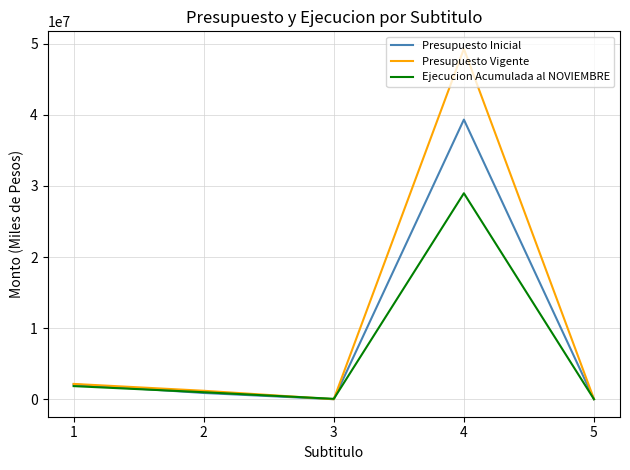

At which category is the sum across all series the highest?

4